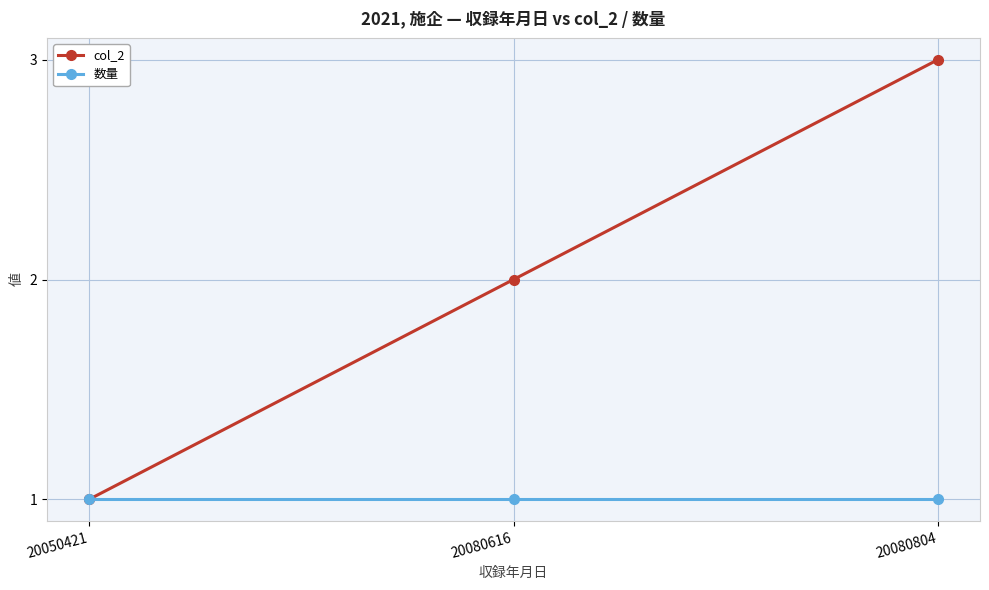

Is it true that col_2 equals 2 at 20080616?

True